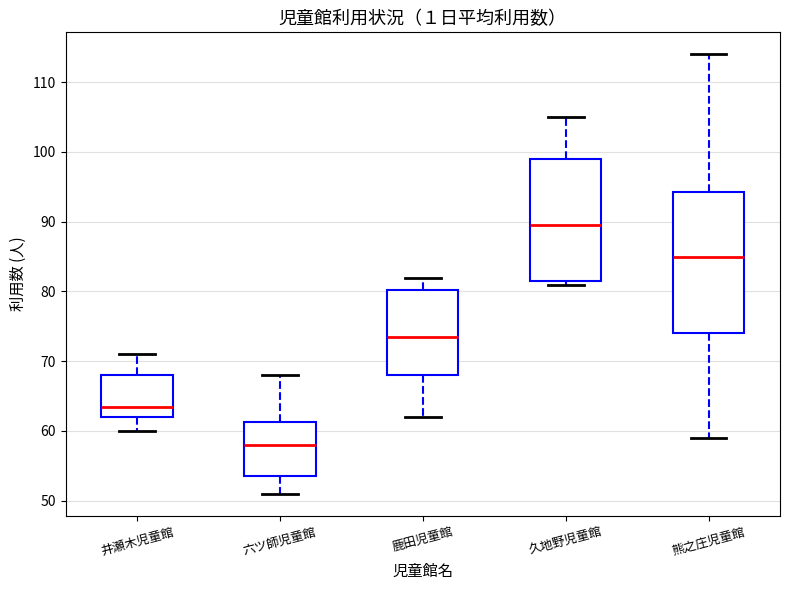

Which box's median line is the lowest?

六ツ師児童館